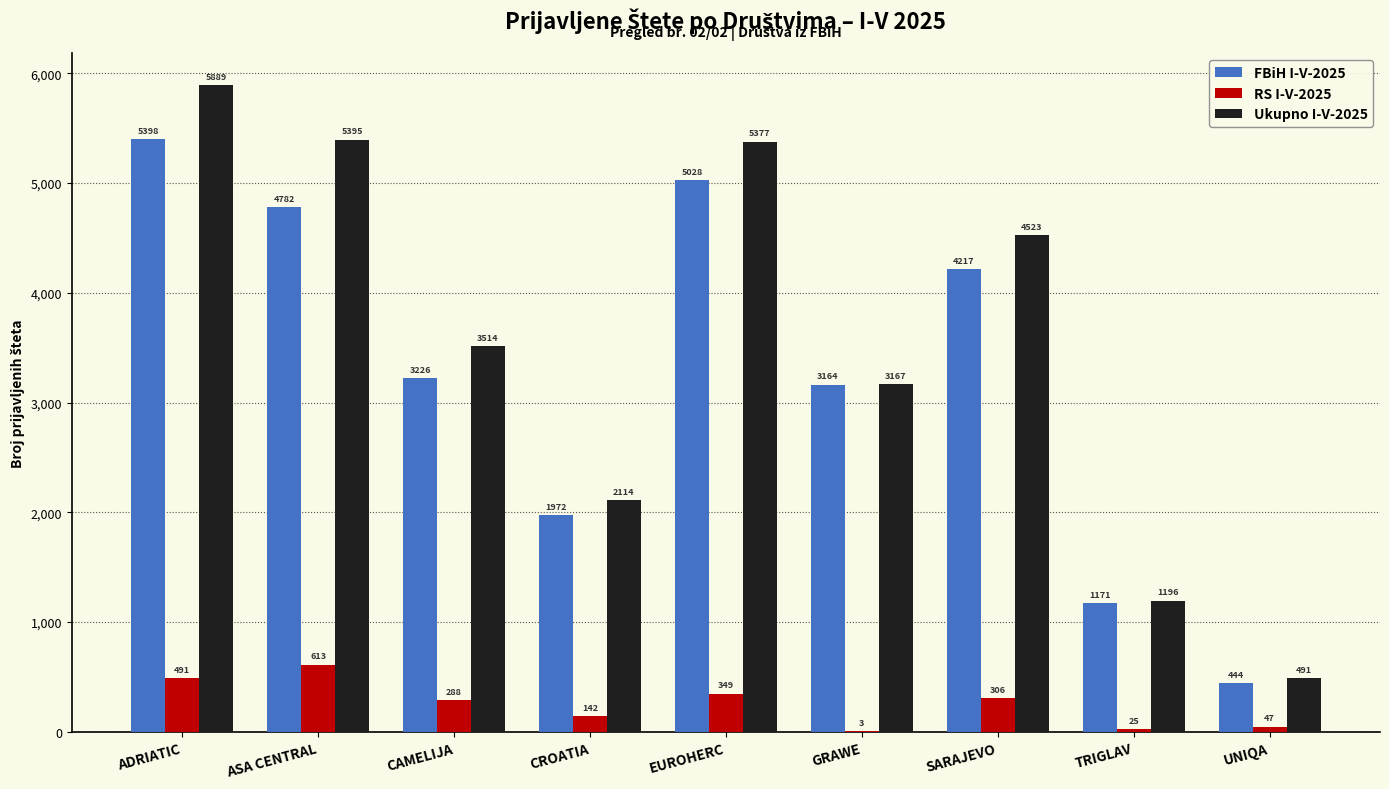

What is the total value across all series at CROATIA?

4228